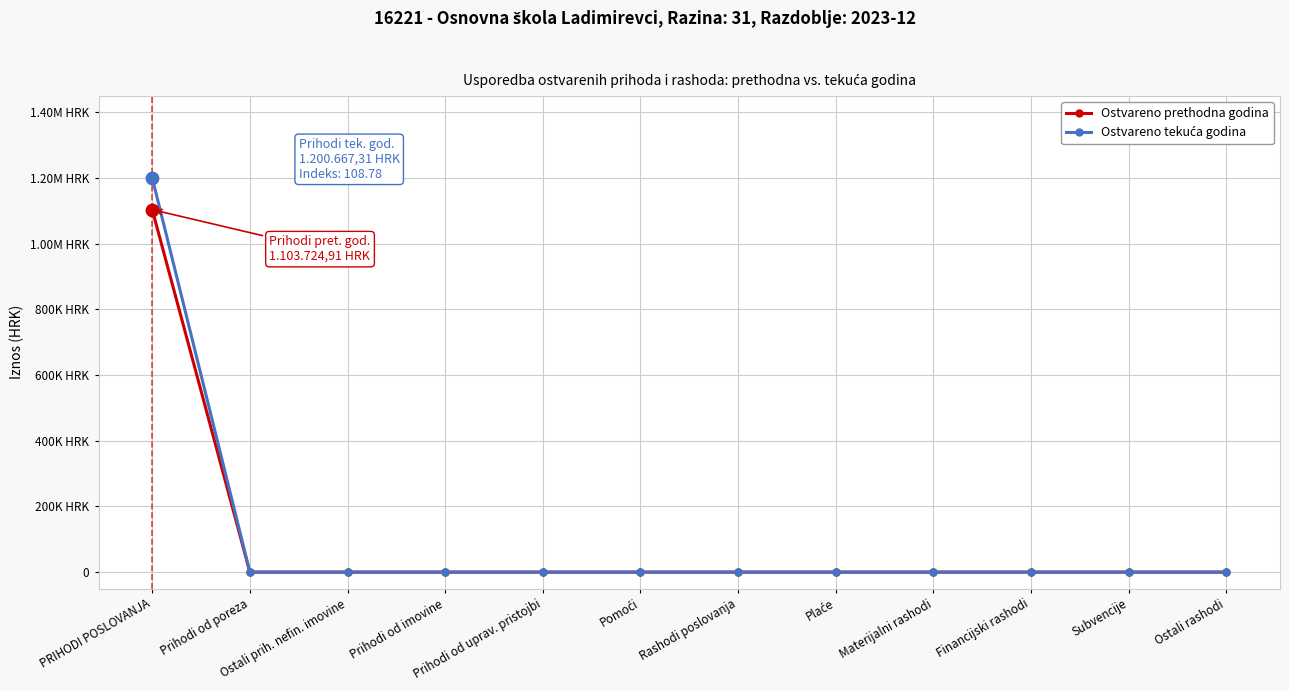

What are all the series names shown in the legend?

Ostvareno prethodna godina, Ostvareno tekuća godina